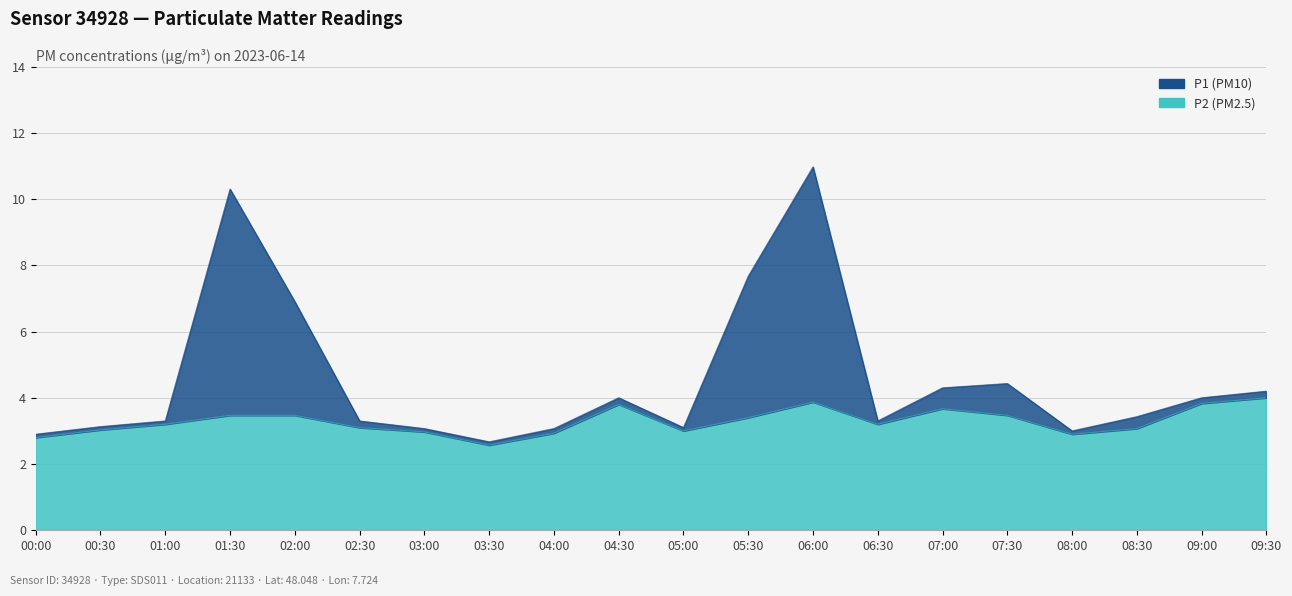

What is the sum of all P1 values?

91.0